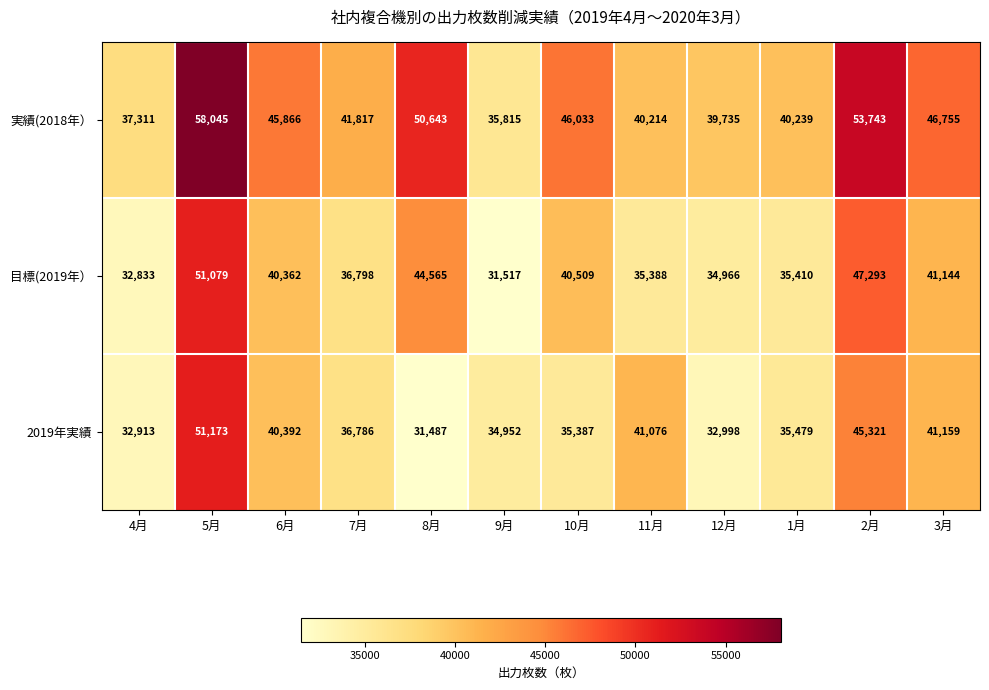

Between 12月 and 2月, which series saw the biggest shift?

実績(2018年）